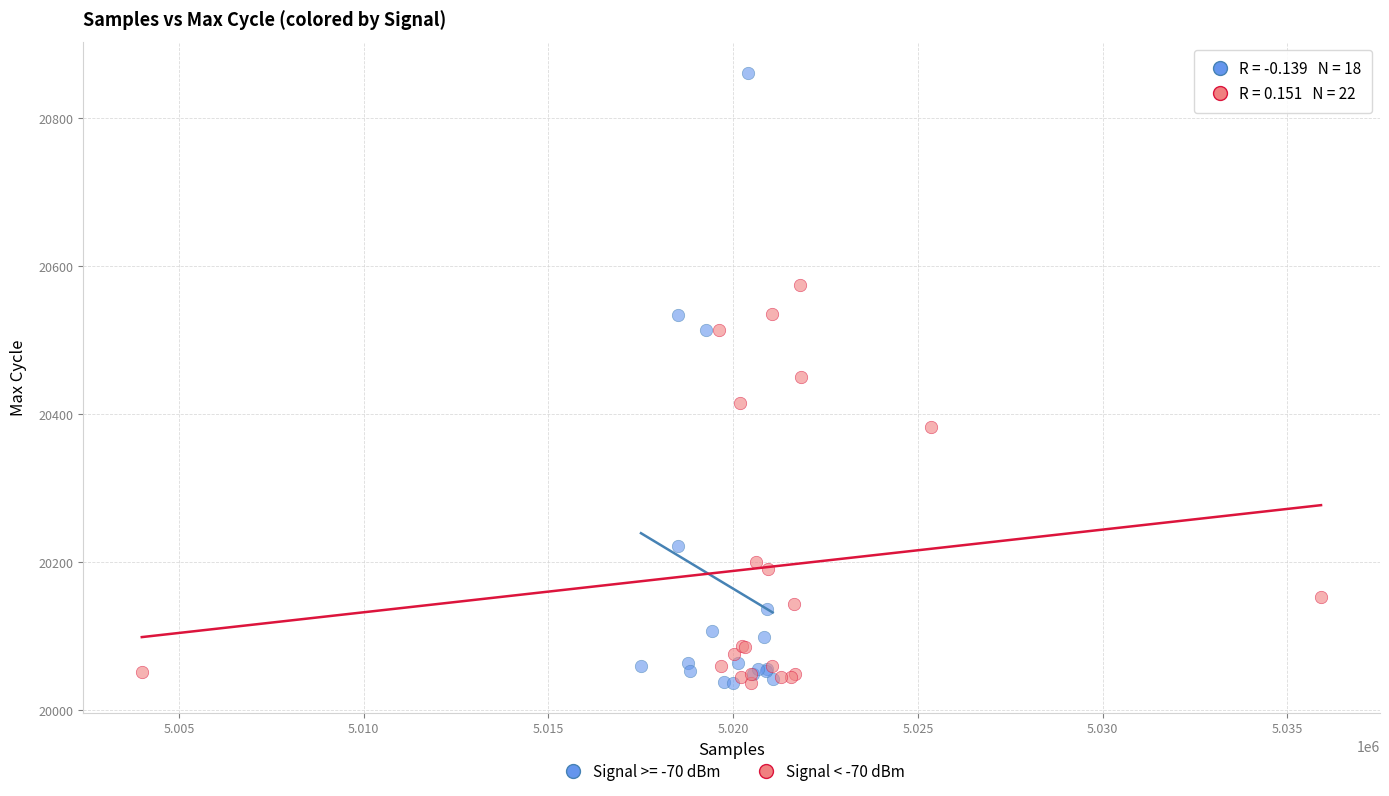

Which series has the widest spread of Y values?

Signal >= -70 dBm